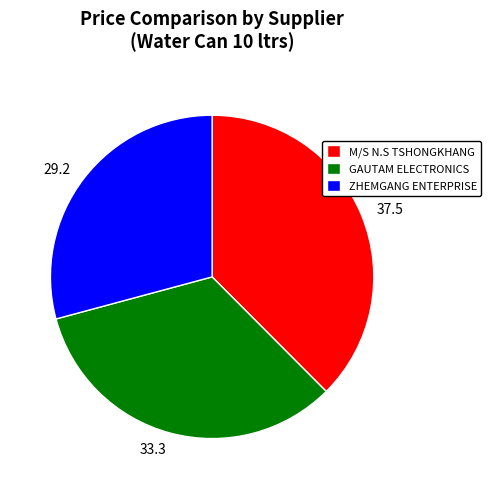

What is the ratio of the value at 33.3 to the value at 37.5?

0.9